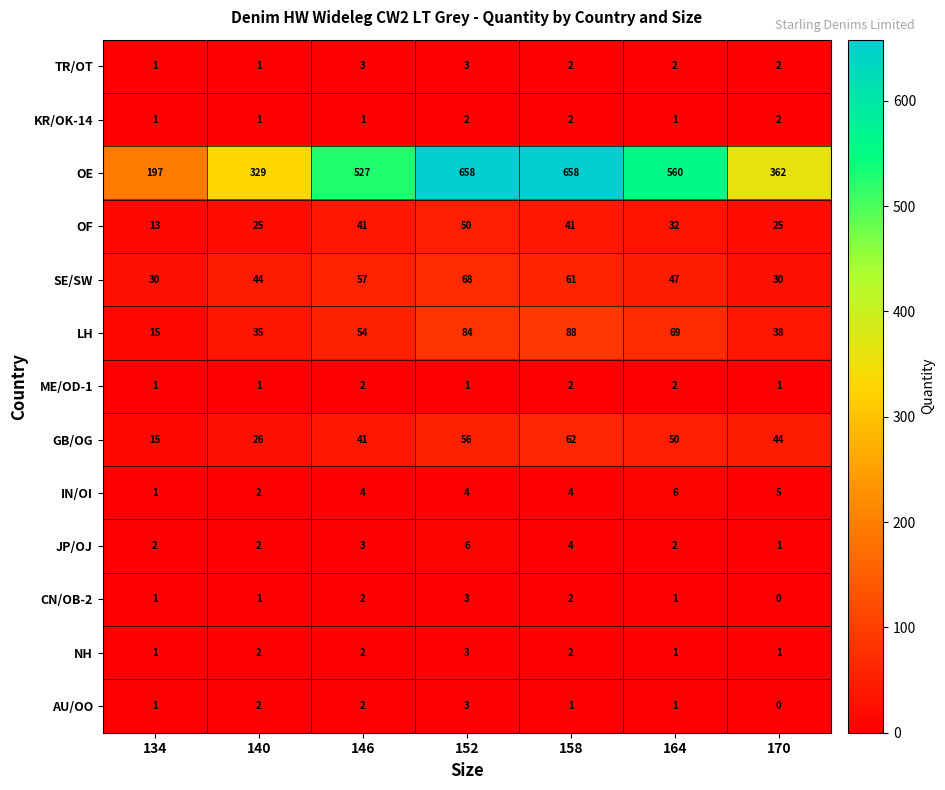

The value of KR/OK-14 at 164 is 1. True or false?

True